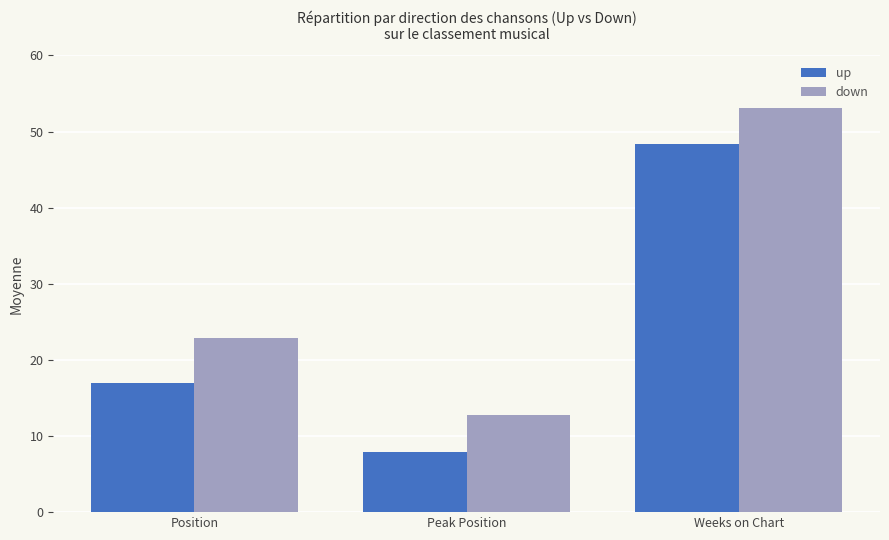

Rank the categories by down value from lowest to highest.

Peak Position, Position, Weeks on Chart